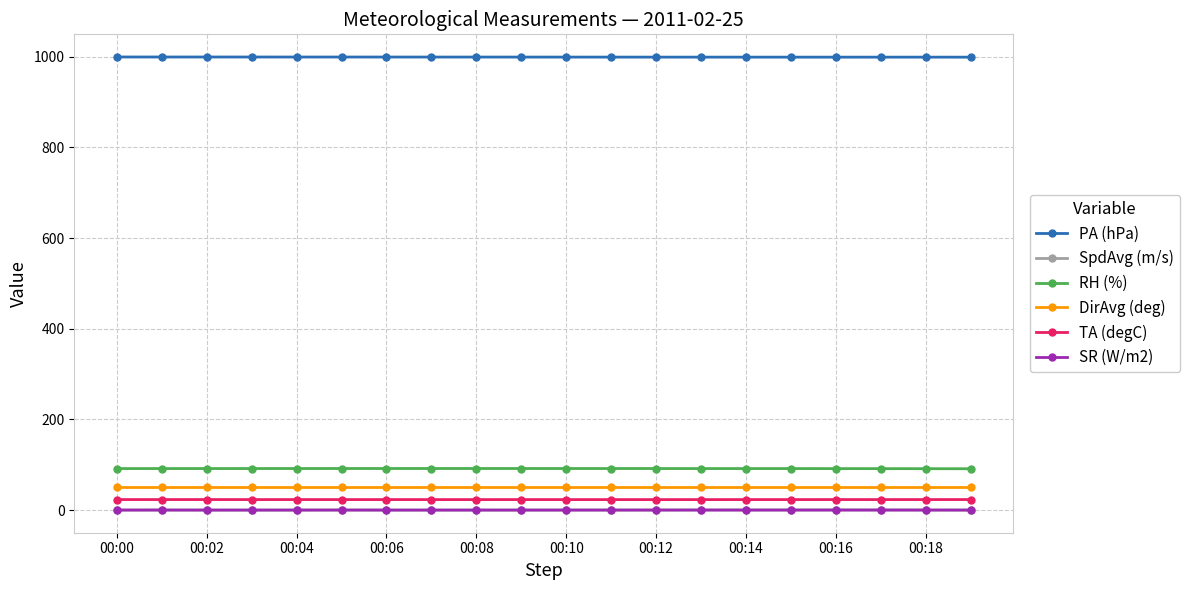

What is the highest value of the SR (W/m2) series?

0.1